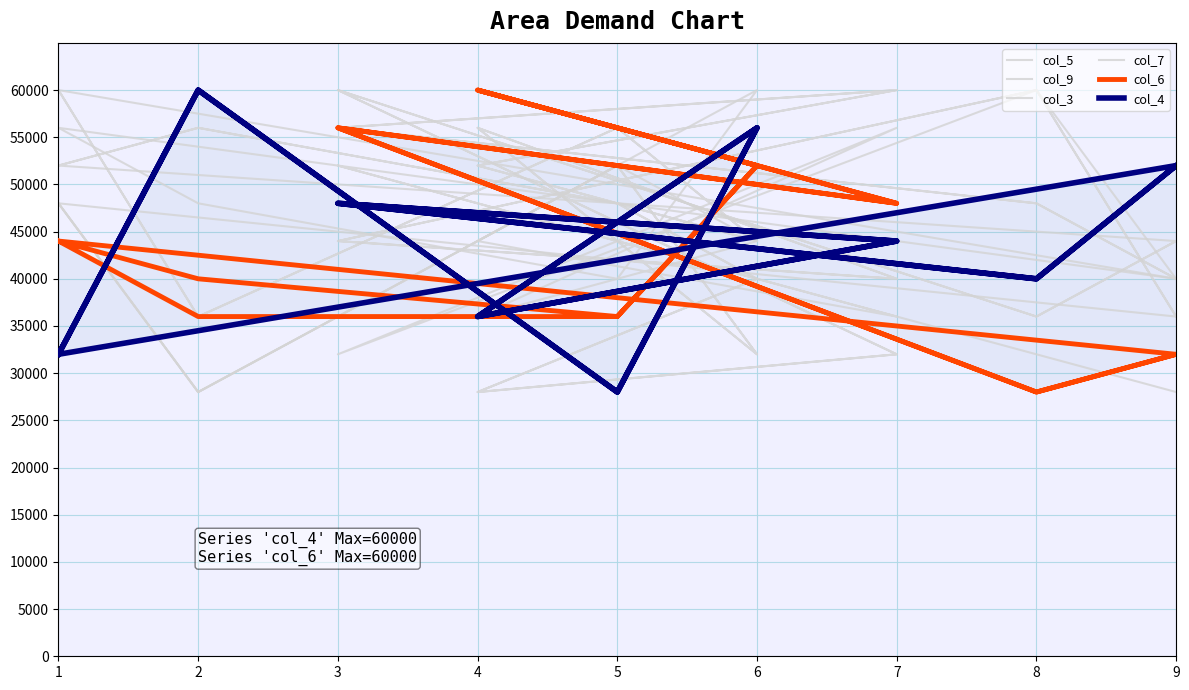

After their last crossing, which series has the higher values: col_7 or col_3?

col_7